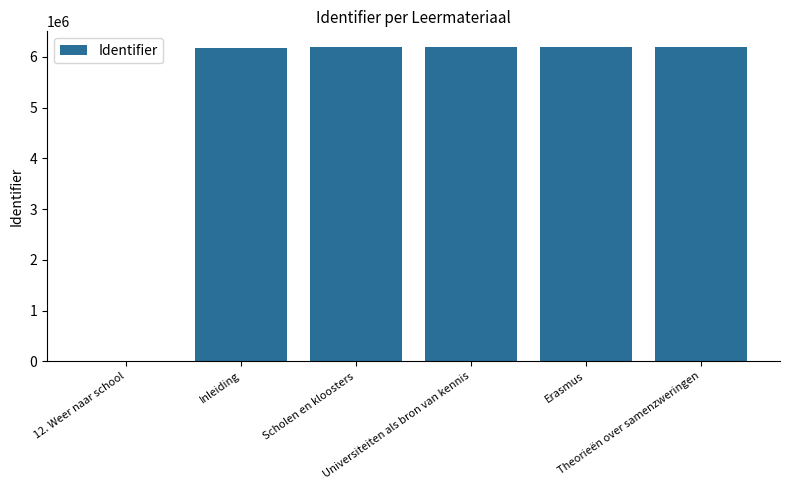

Are the bars horizontal?

No